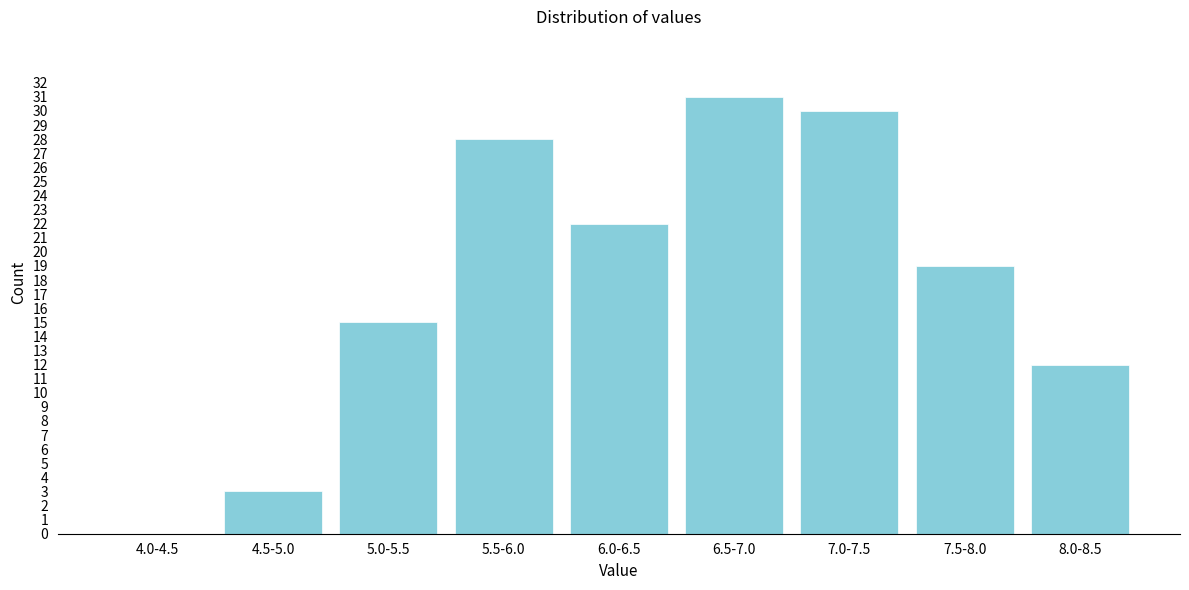

Reading right to left, extract all data points from this chart.

8.0-8.5=12	7.5-8.0=19	7.0-7.5=30	6.5-7.0=31	6.0-6.5=22	5.5-6.0=28	5.0-5.5=15	4.5-5.0=3	4.0-4.5=0